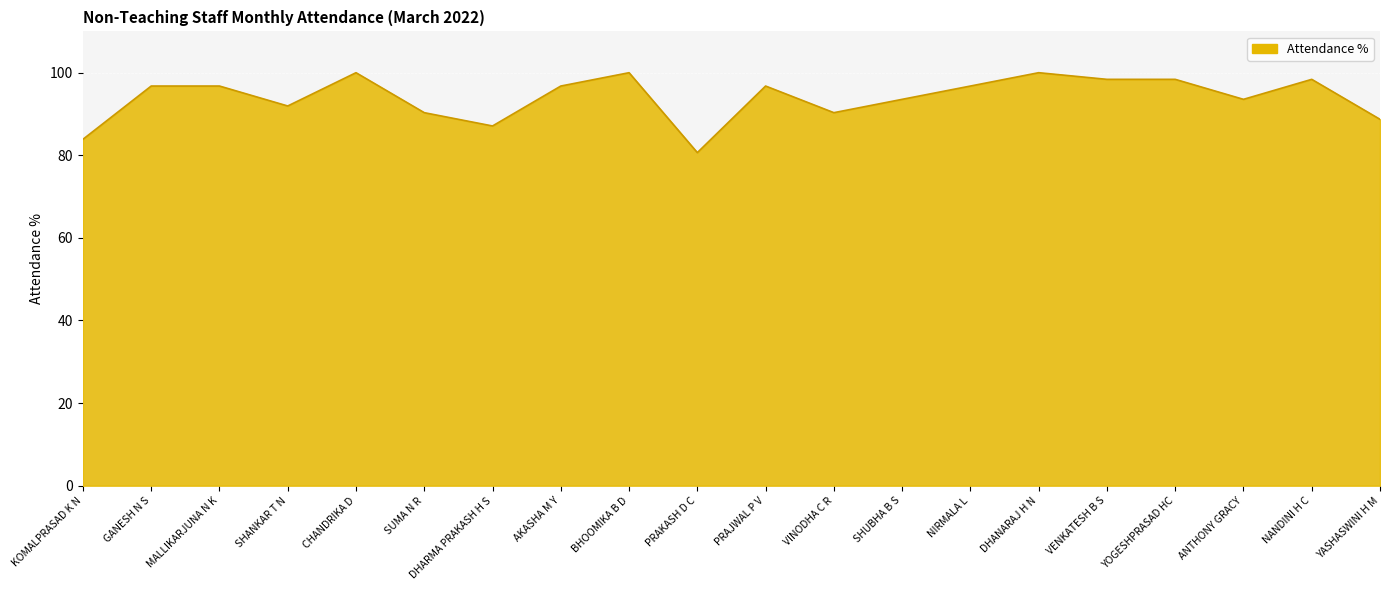

What is the average value?

94.0